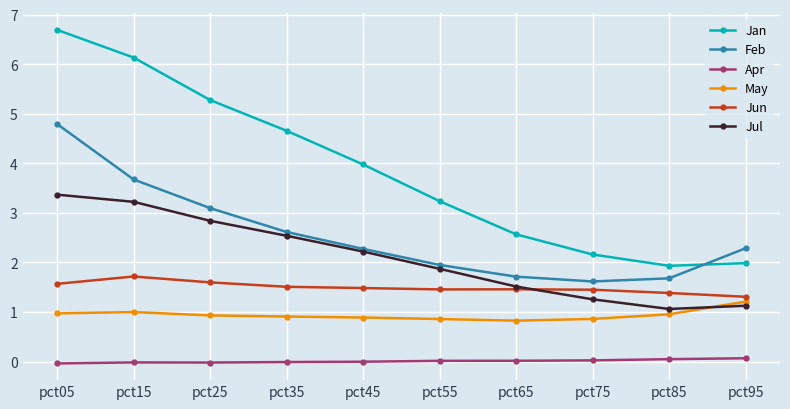

True or false: Feb and Jun cross at least once.

False